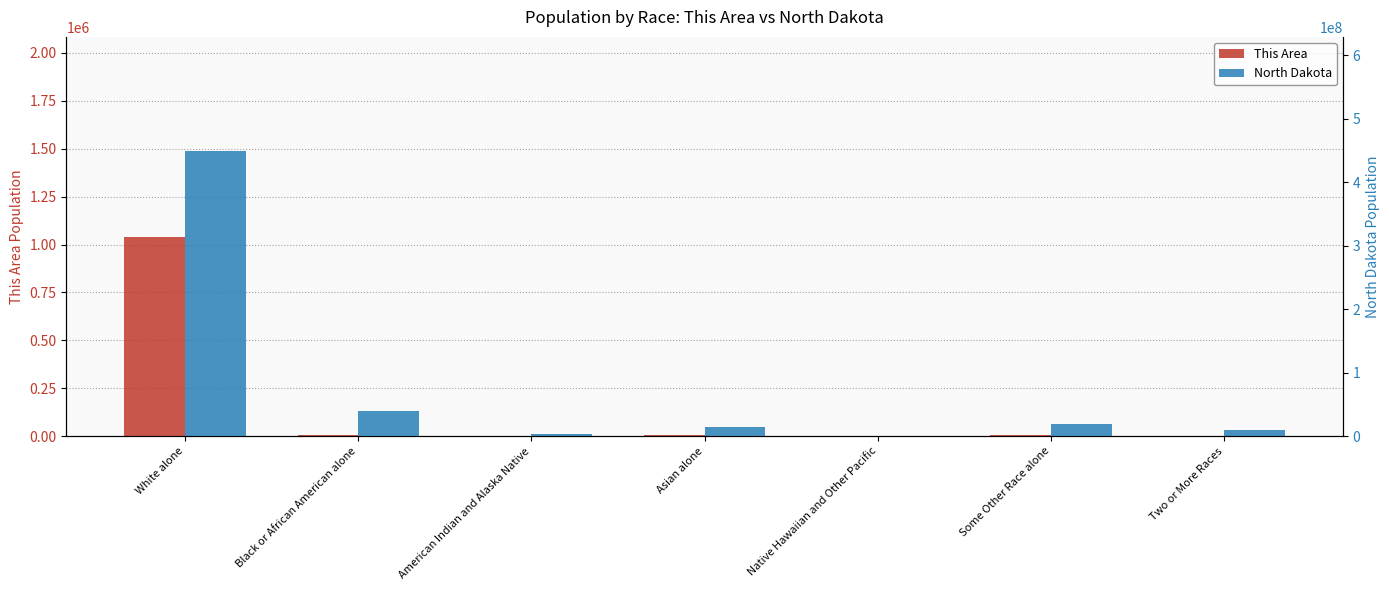

How many bars are there in each group?

2